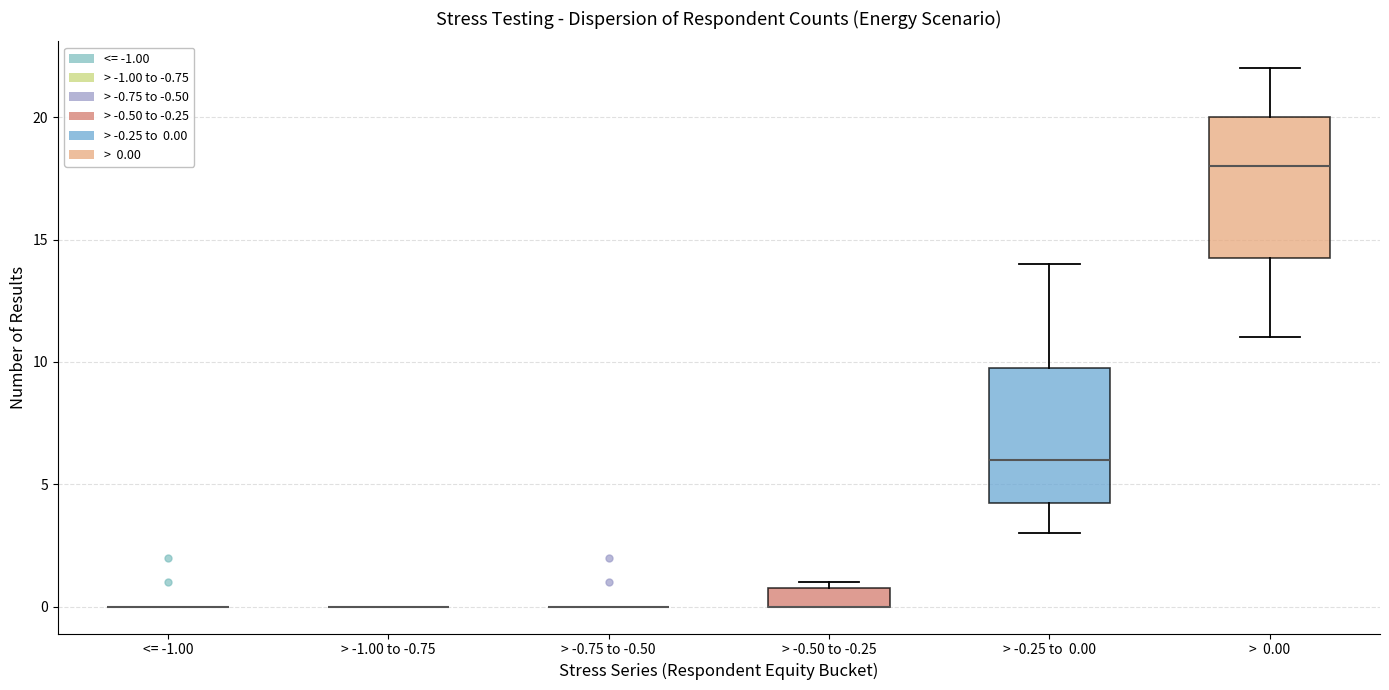

Where is the upper edge of the box for > -0.50 to -0.25 on the y-axis? The values are not printed on the chart, so give them approximately, as read against the axis.

1.0